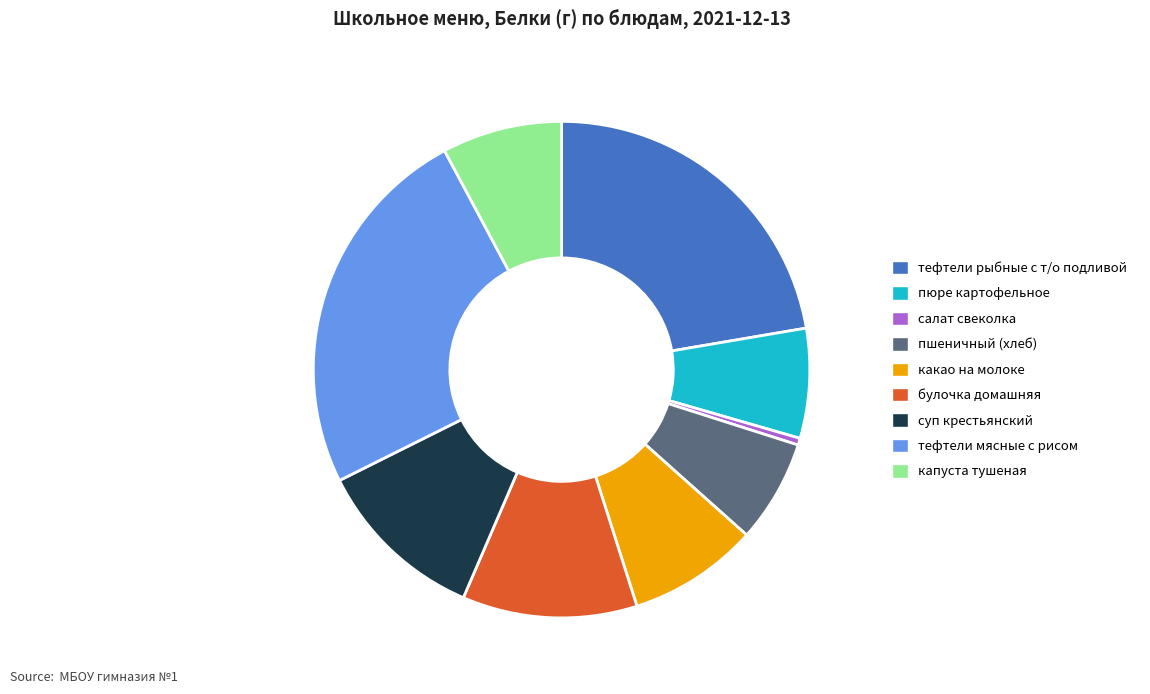

What is the ratio of the value at какао на молоке to the value at булочка домашняя?

0.7